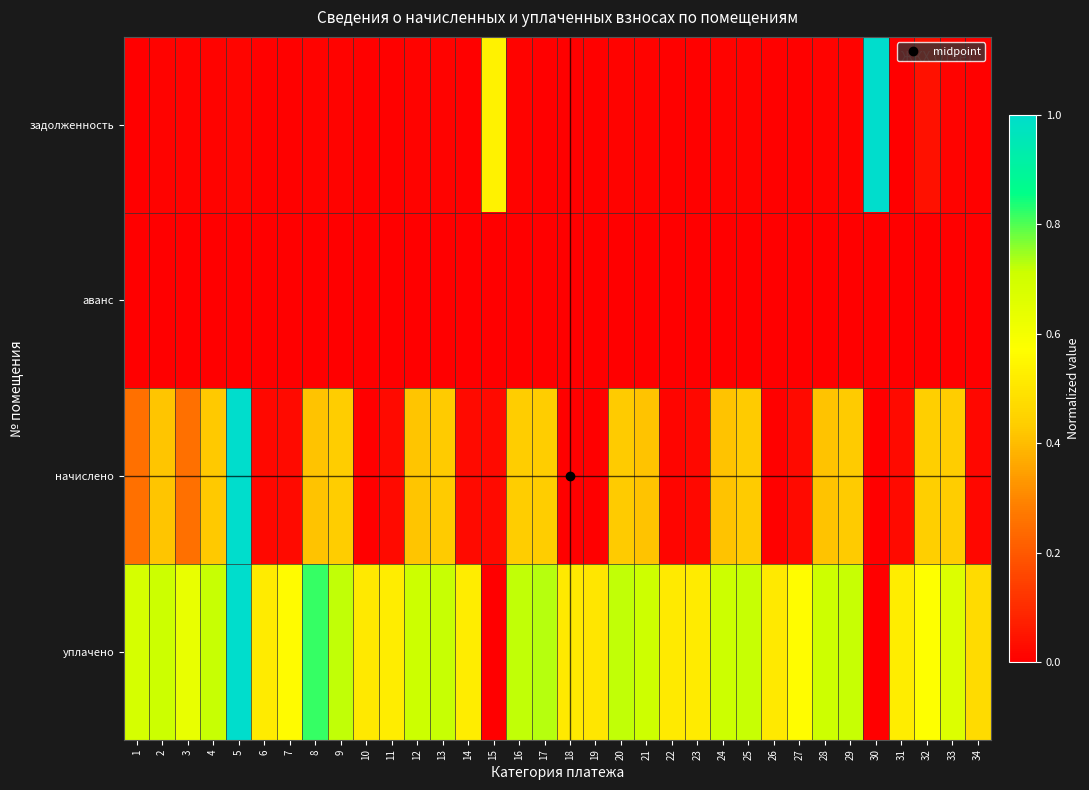

At how many categories does at least one series exceed 0?

34